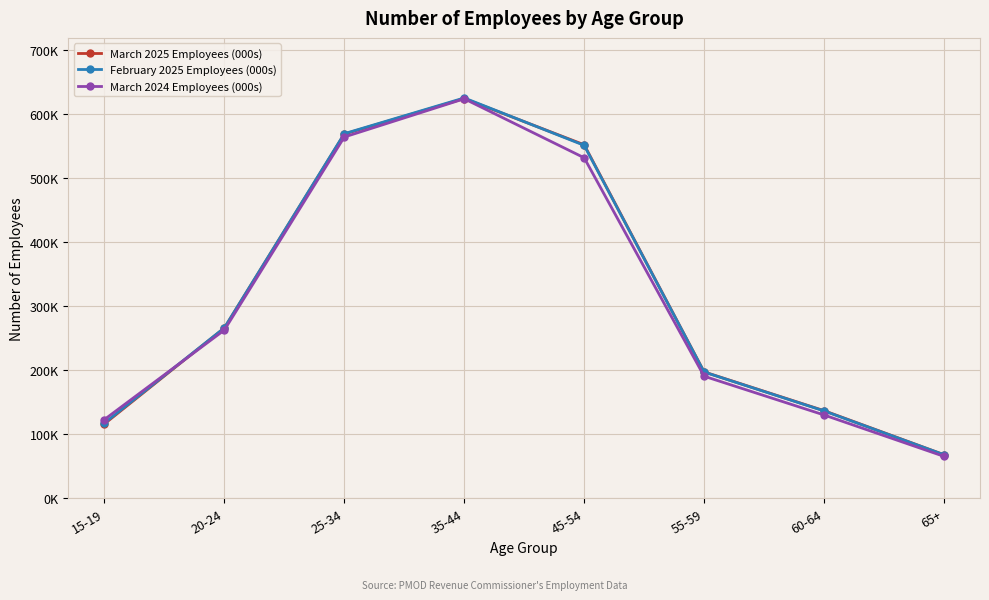

What is the value of the February 2025 Employees (000s) point at the 7th from the left?

136.3